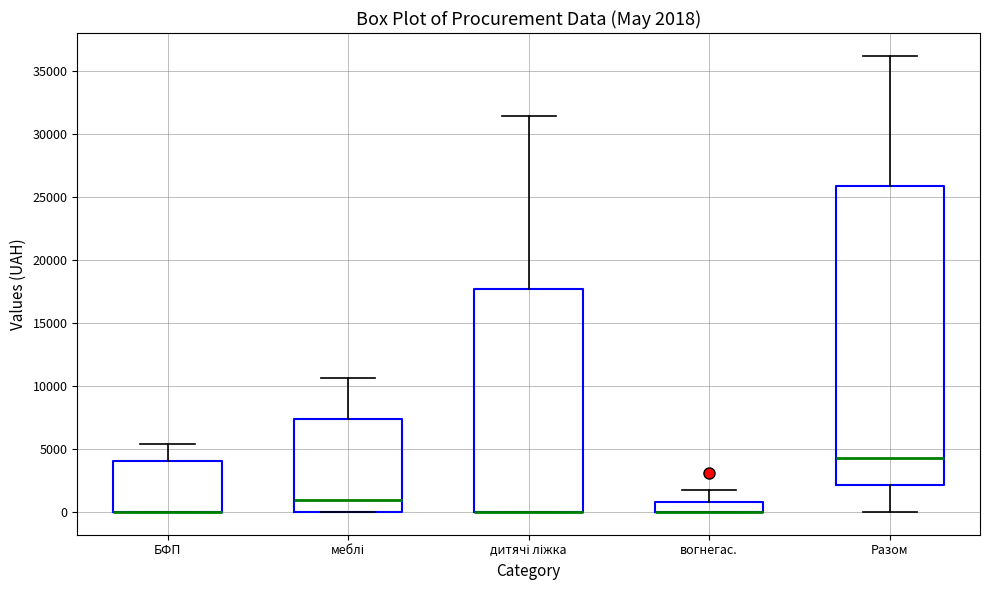

Comparing the boxes themselves (not the whiskers), which one is the tallest?

Разом